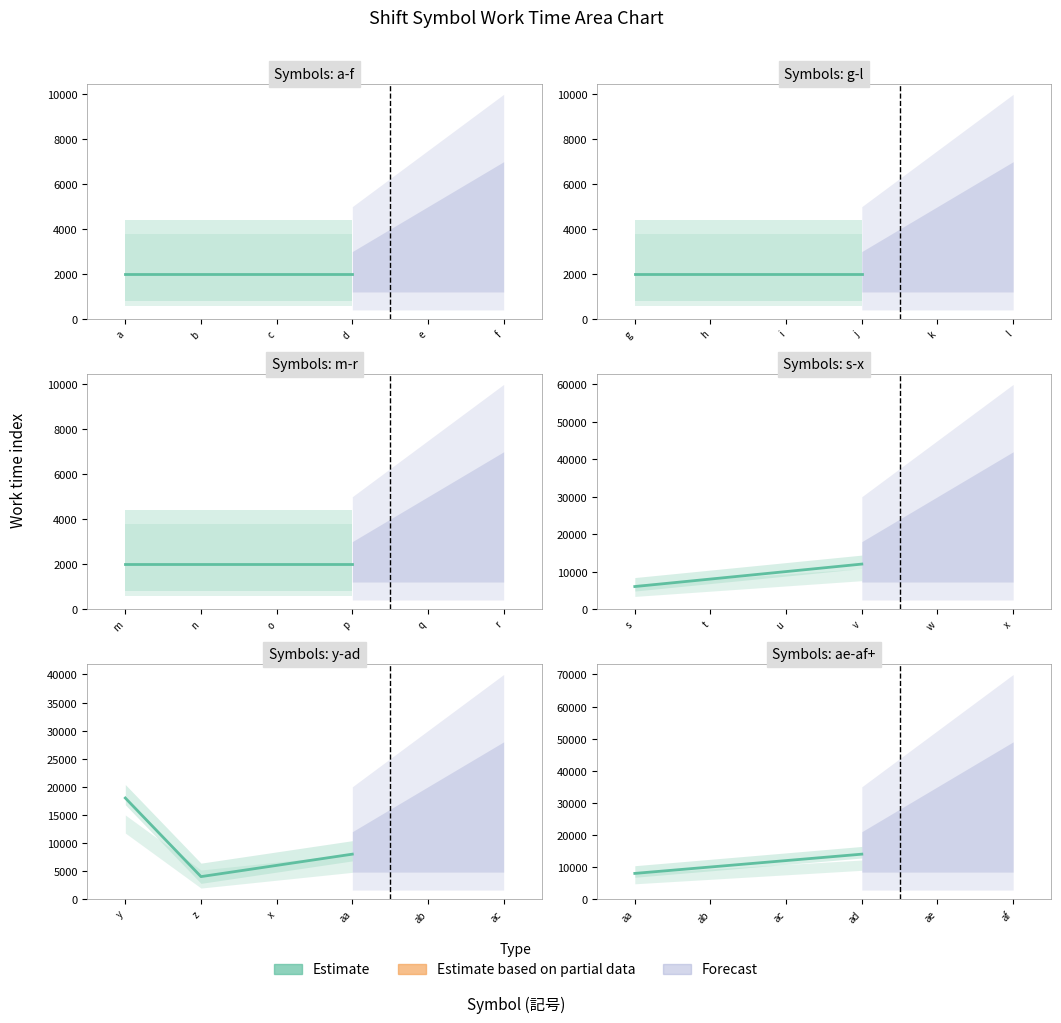

List the labels in order of value, largest first.

ad, ac, ab, aa